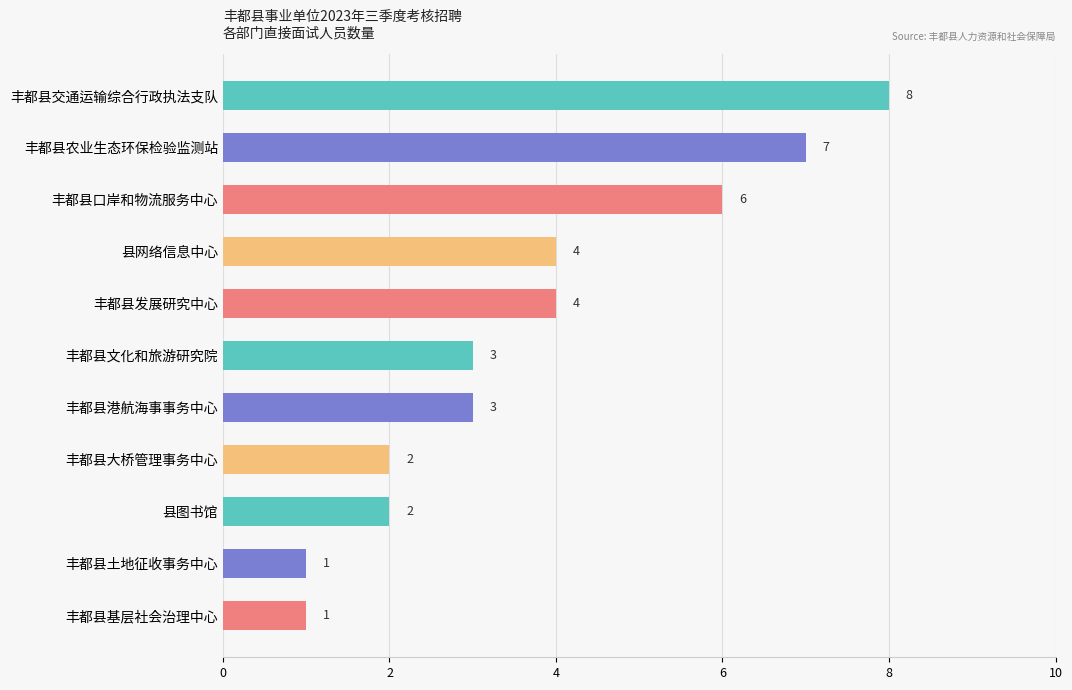

The chart shows a value of 12 at 丰都县农业生态环保检验监测站. True or false?

False